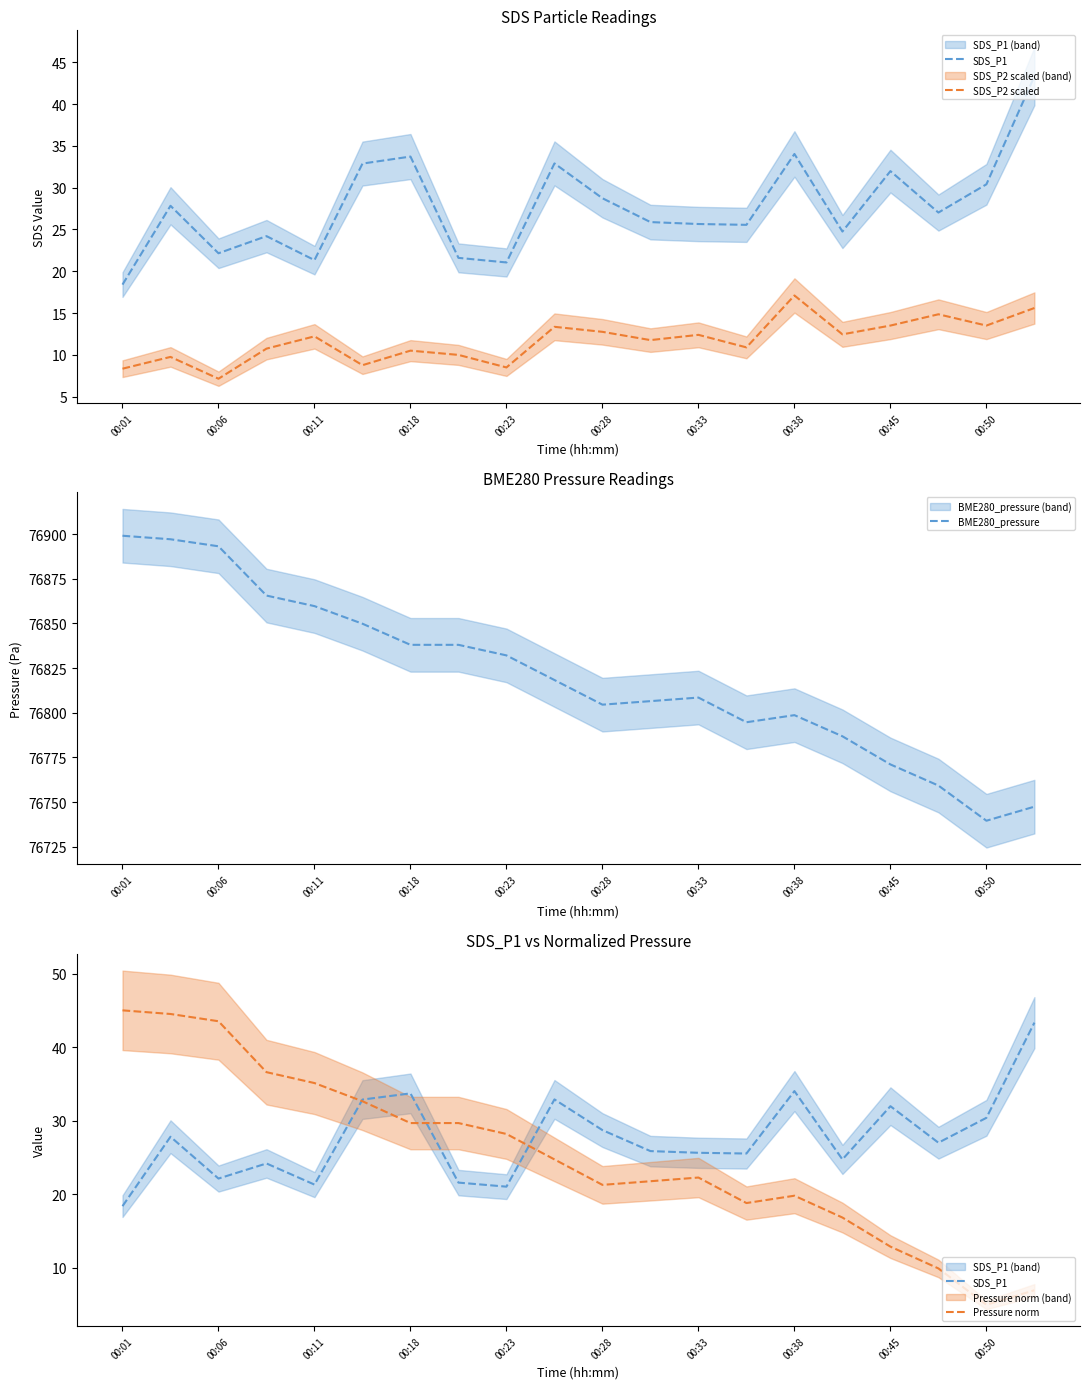

Does the chart have visible grid lines?

No